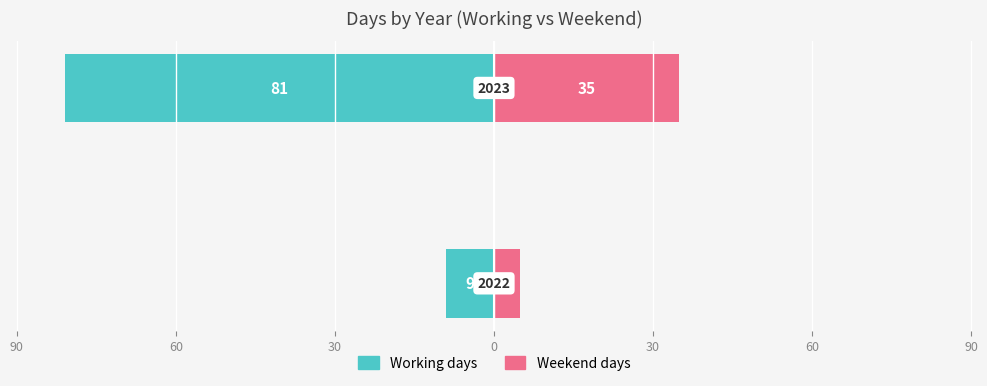

What is the difference between the maximum and minimum values in the Weekend days series?

30